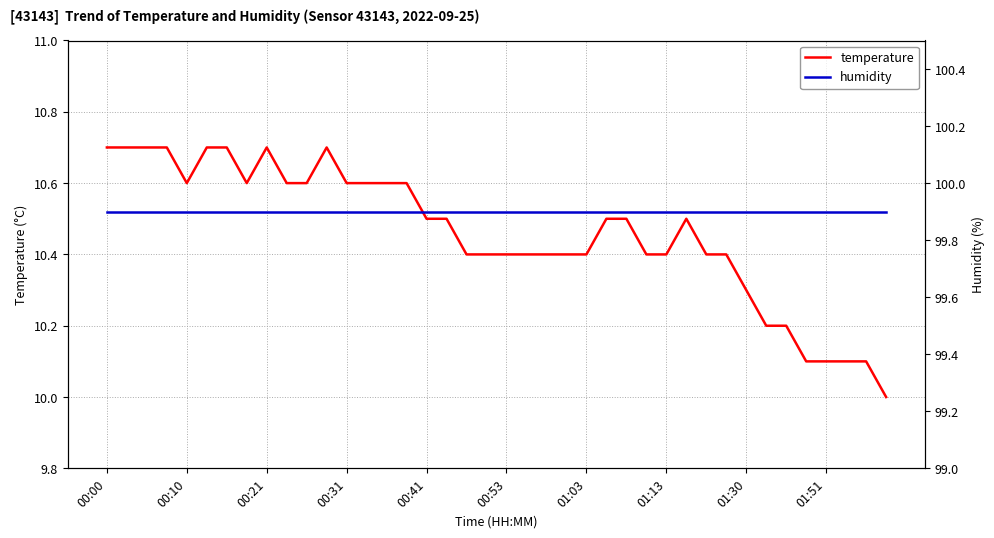

True or false: humidity and temperature cross at least once.

False